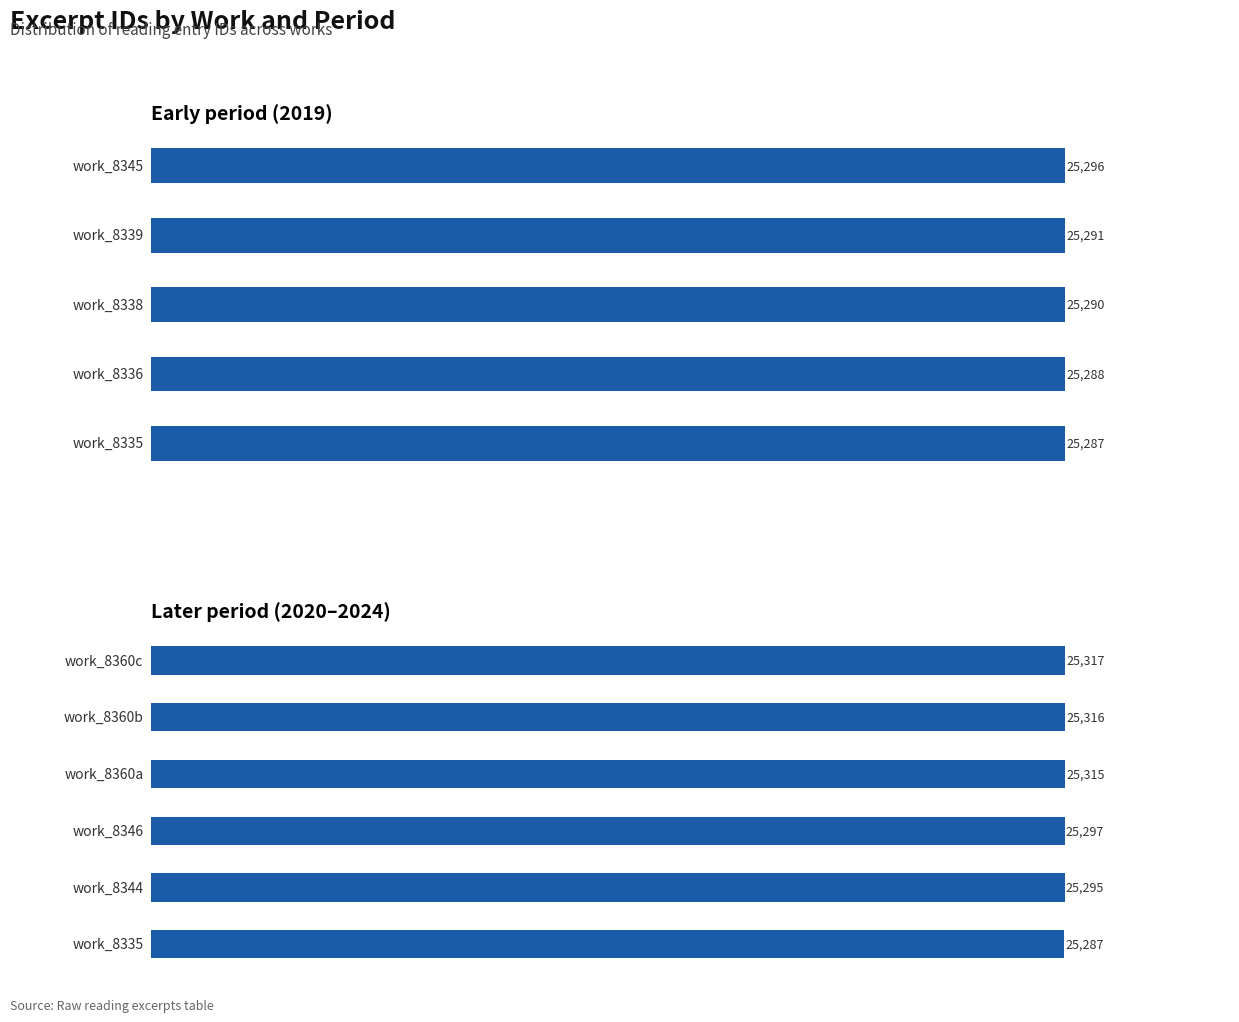

Count the number of categories in the chart.

5